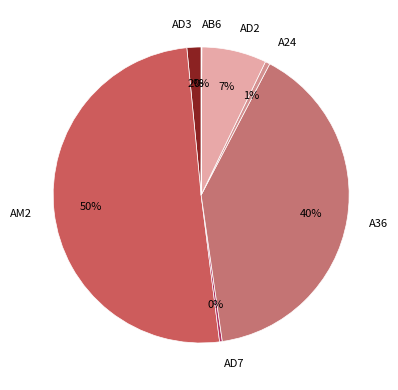

Do AD7 and A24 together represent more than half of the pie?

No